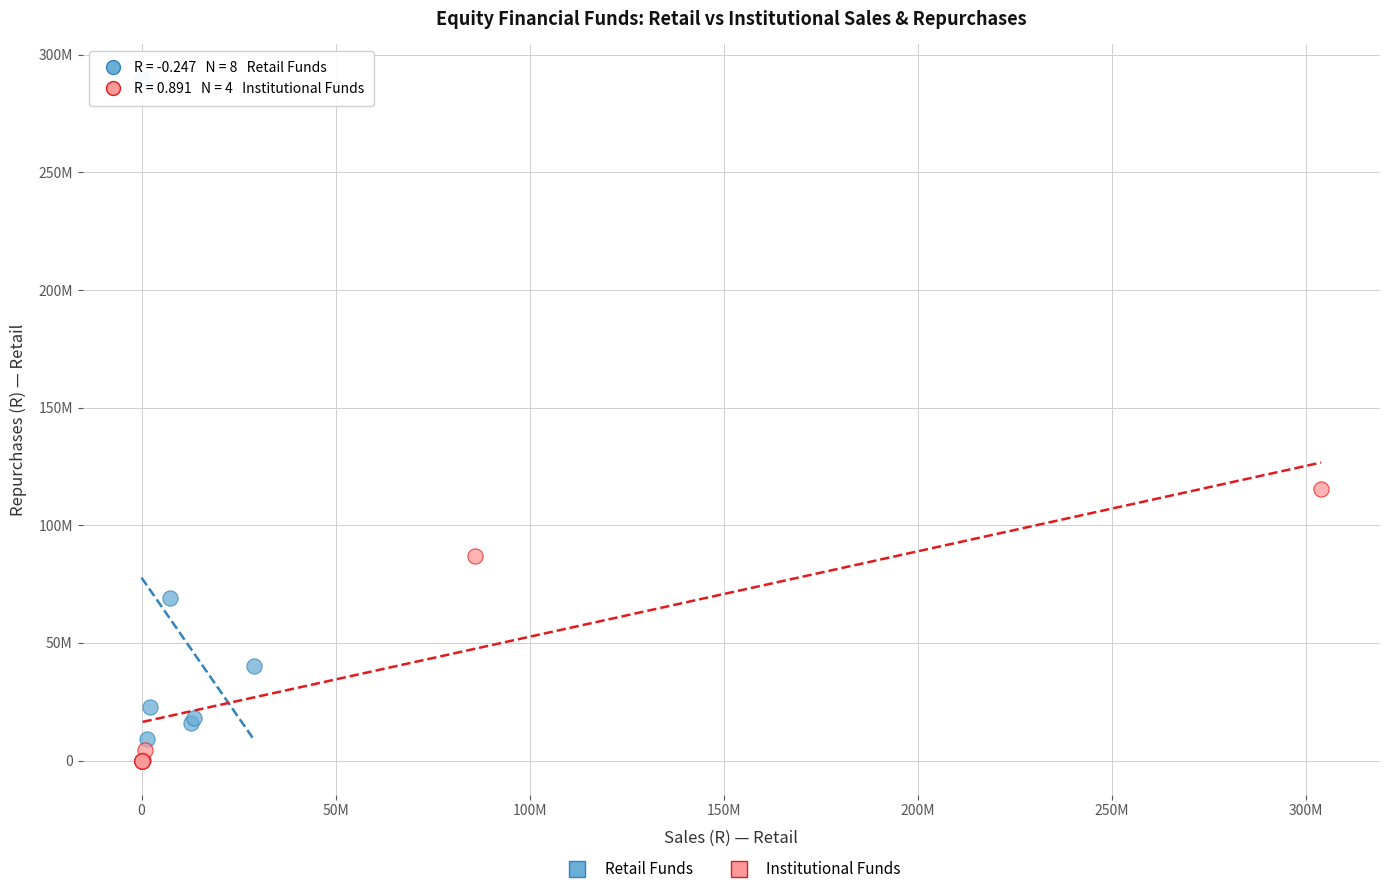

What are all the series names shown in the legend?

Retail Funds, Institutional Funds